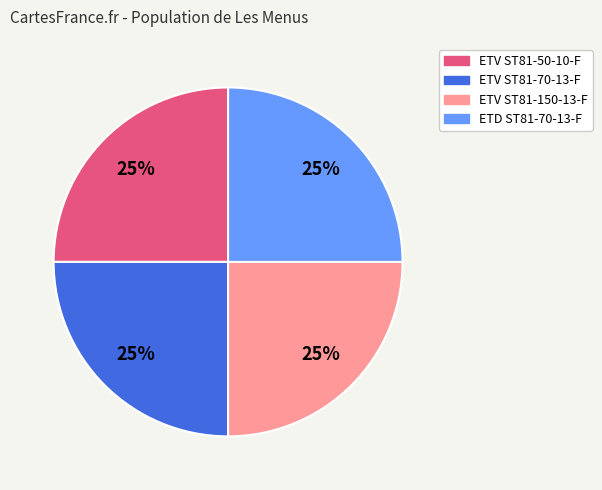

Does ETV ST81-150-13-F account for over 50% of the chart?

No